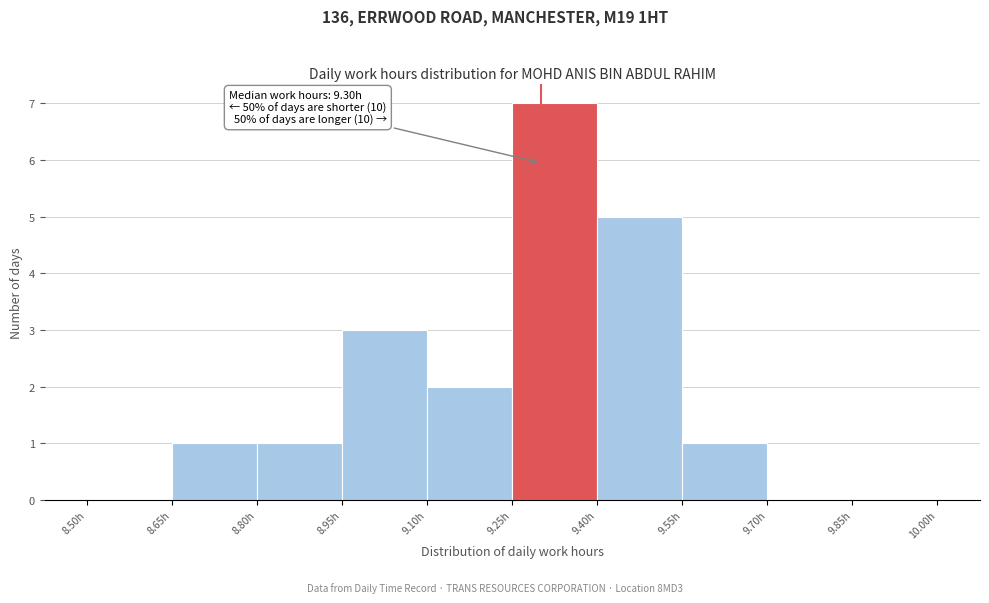

Over which range of the x-axis is the bar tallest?

9.25 to 9.40